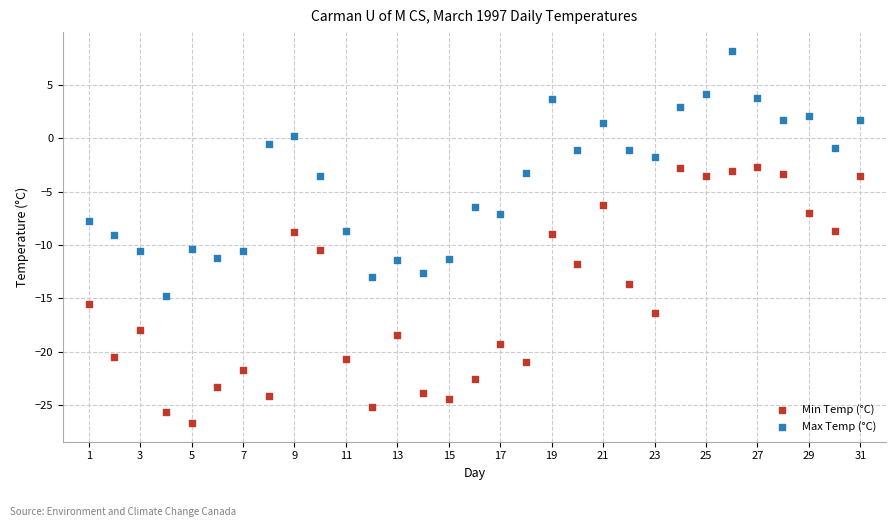

Across all data points, what is the range of Y values (max minus min)?

34.9